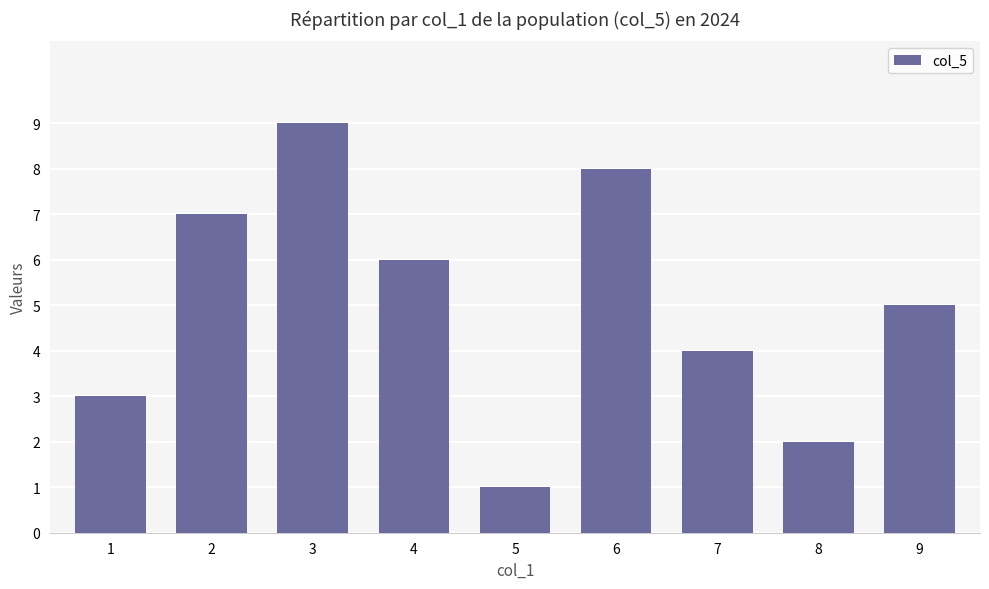

What is the maximum value shown in the chart?

9